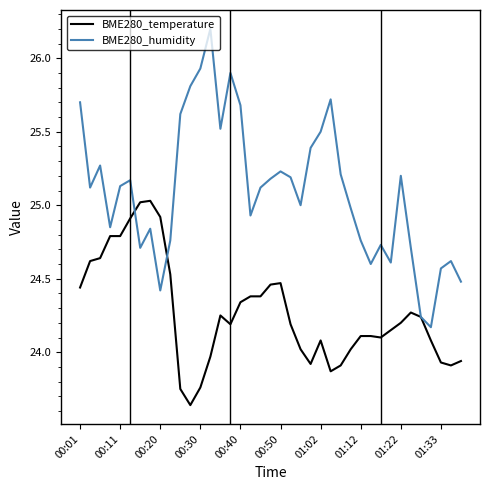

List the series in order of their peak value, highest first.

BME280_humidity, BME280_temperature